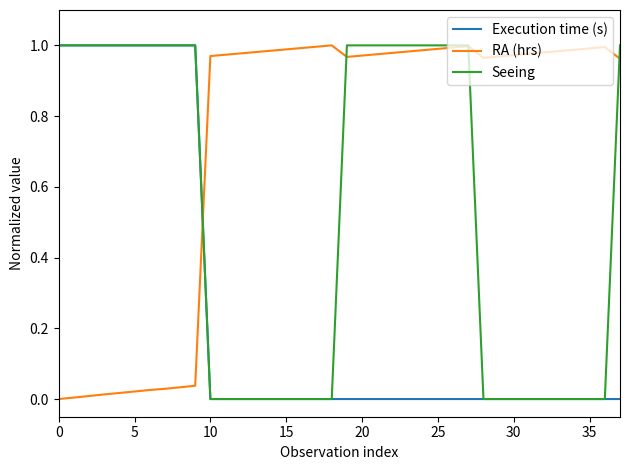

How many intersections are there between Execution time (s) and RA (hrs)?

1